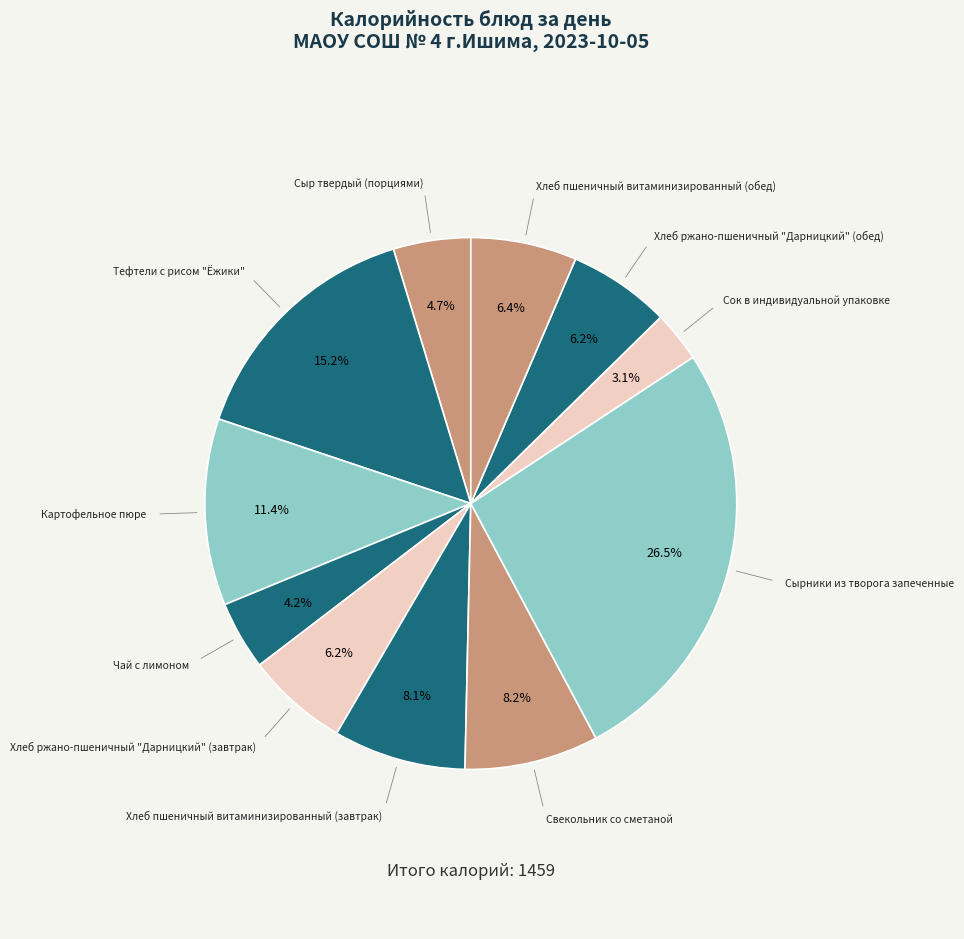

What percentage do Сок в индивидуальной упаковке and Чай с лимоном together represent?

7.3%